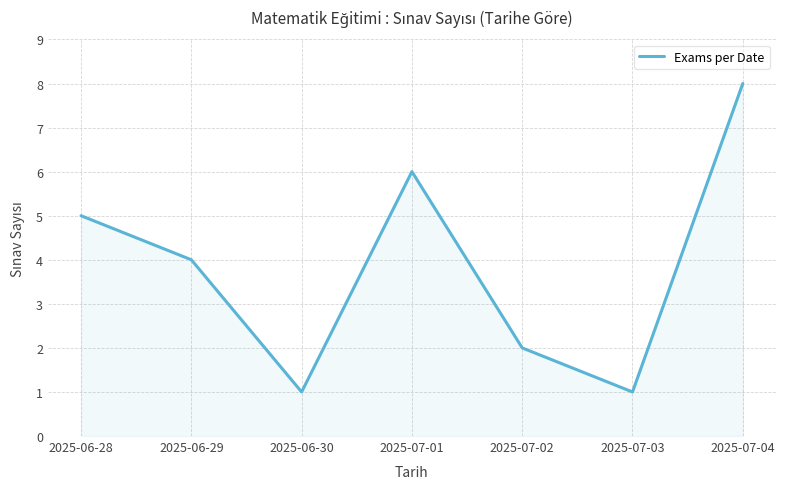

Reading left to right, list all the values displayed in this chart.

5	4	1	6	2	1	8